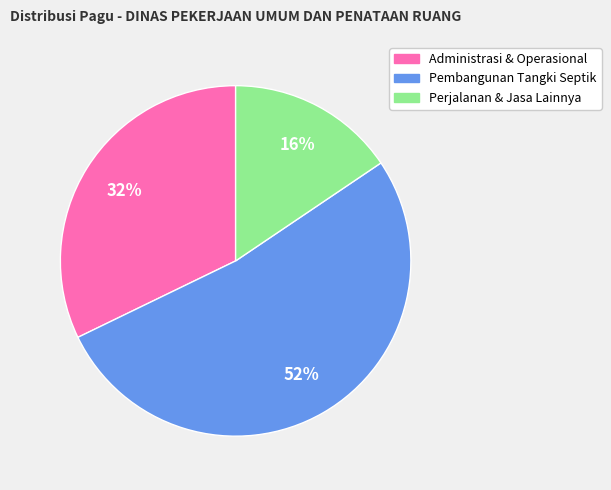

Is there any slice that represents more than half of the pie?

Yes